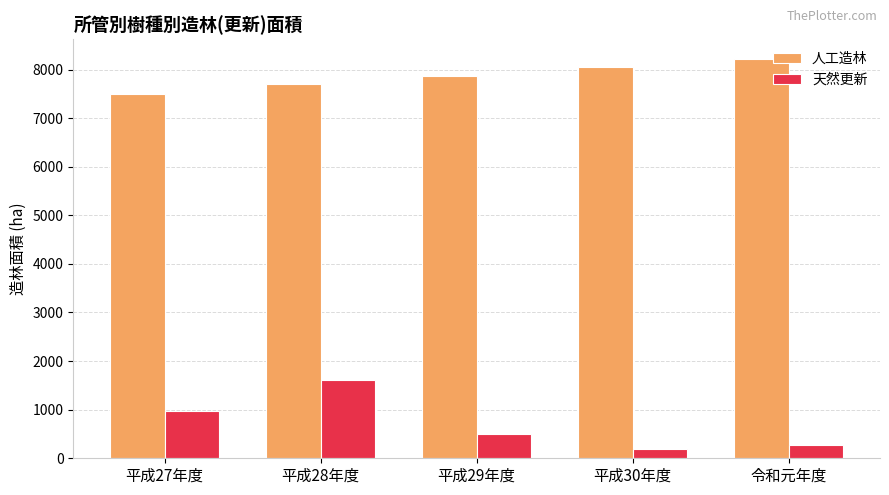

Rank the series by their average value, from lowest to highest.

天然更新, 人工造林